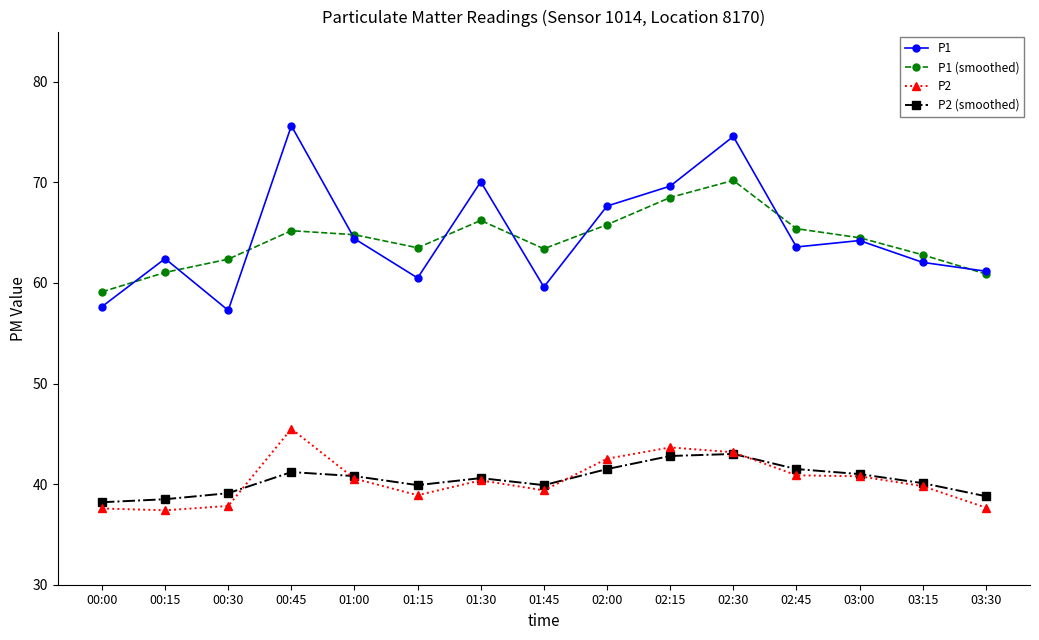

List the series in order of their peak value, highest first.

P1, P1 (smoothed), P2, P2 (smoothed)